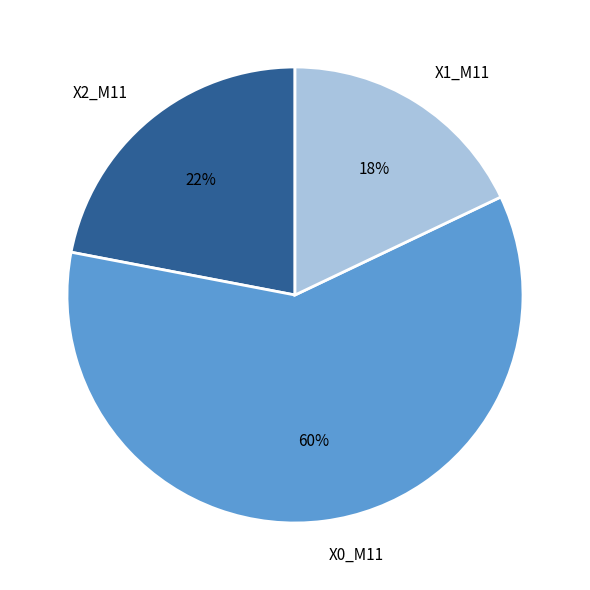

To the nearest percent, what percentage of the pie is X1_M11?

18%